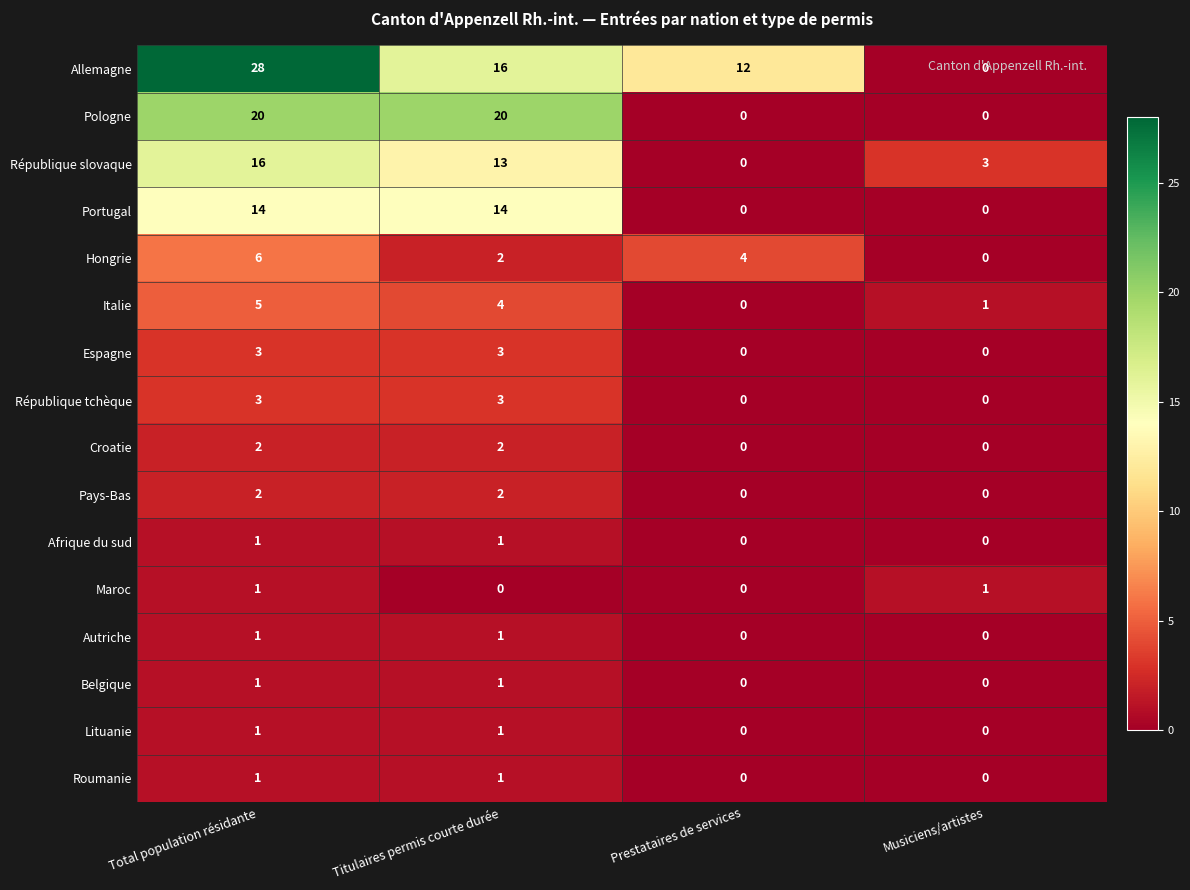

Between Titulaires permis courte durée and Musiciens/artistes, which series saw the biggest shift?

Pologne